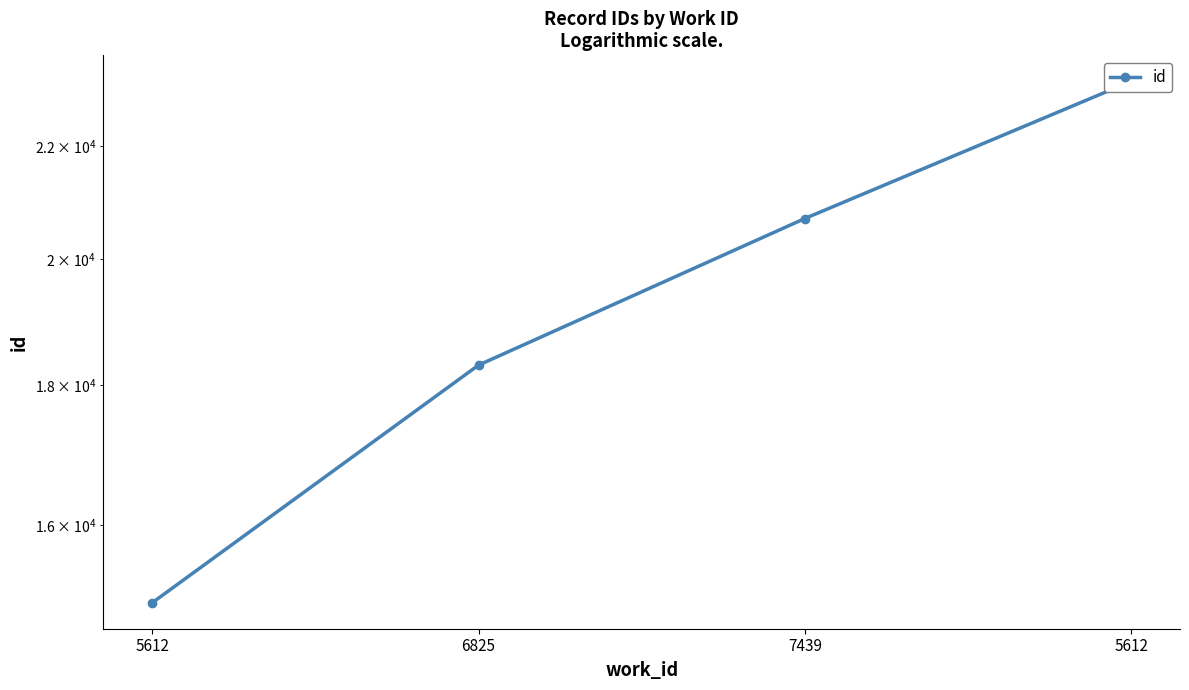

What is the value of the 3rd point from the left?

20698